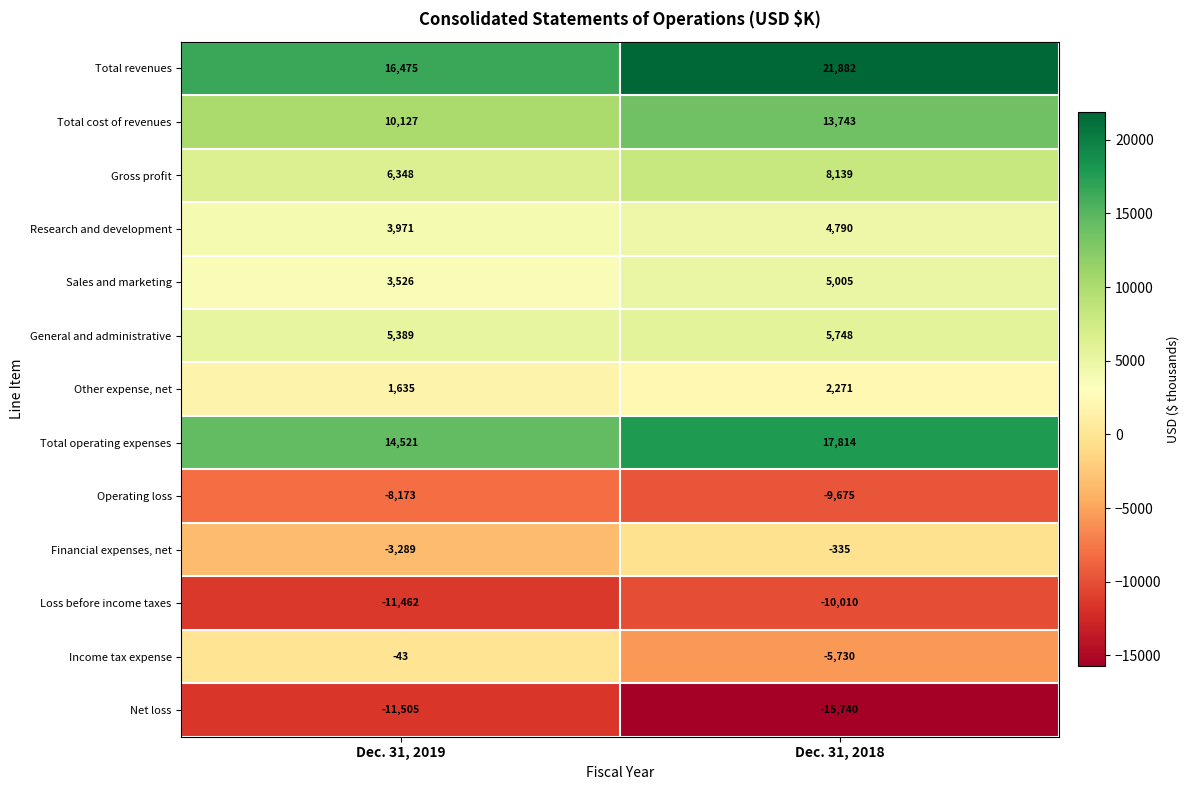

Between Dec. 31, 2019 and Dec. 31, 2018, which series saw the biggest shift?

Income tax expense